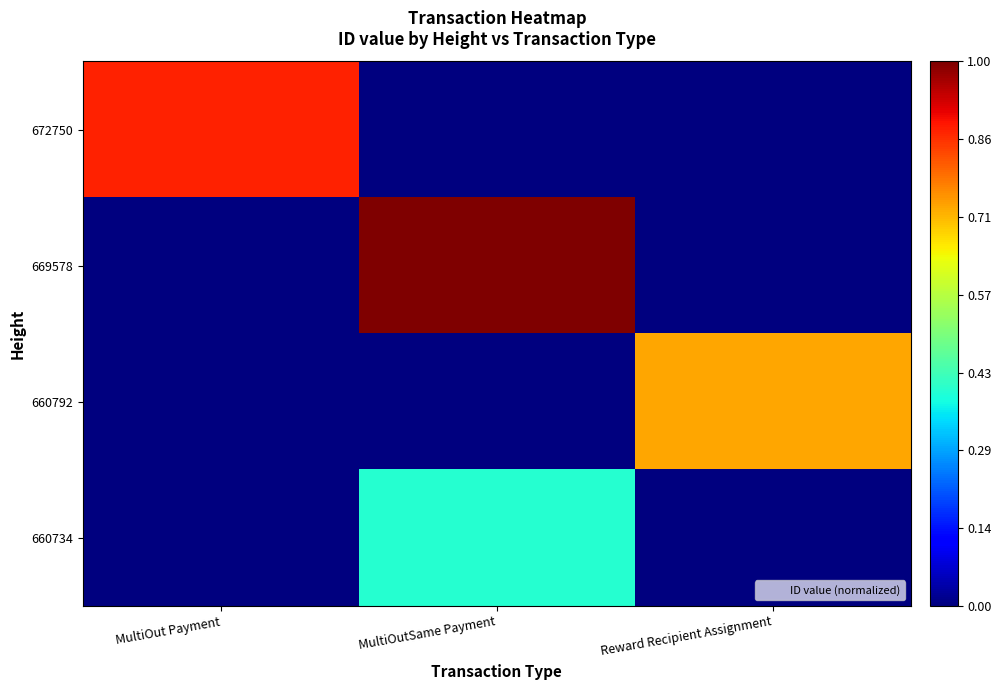

At Reward Recipient Assignment, list the series in order from largest to smallest.

660792, 672750, 669578, 660734